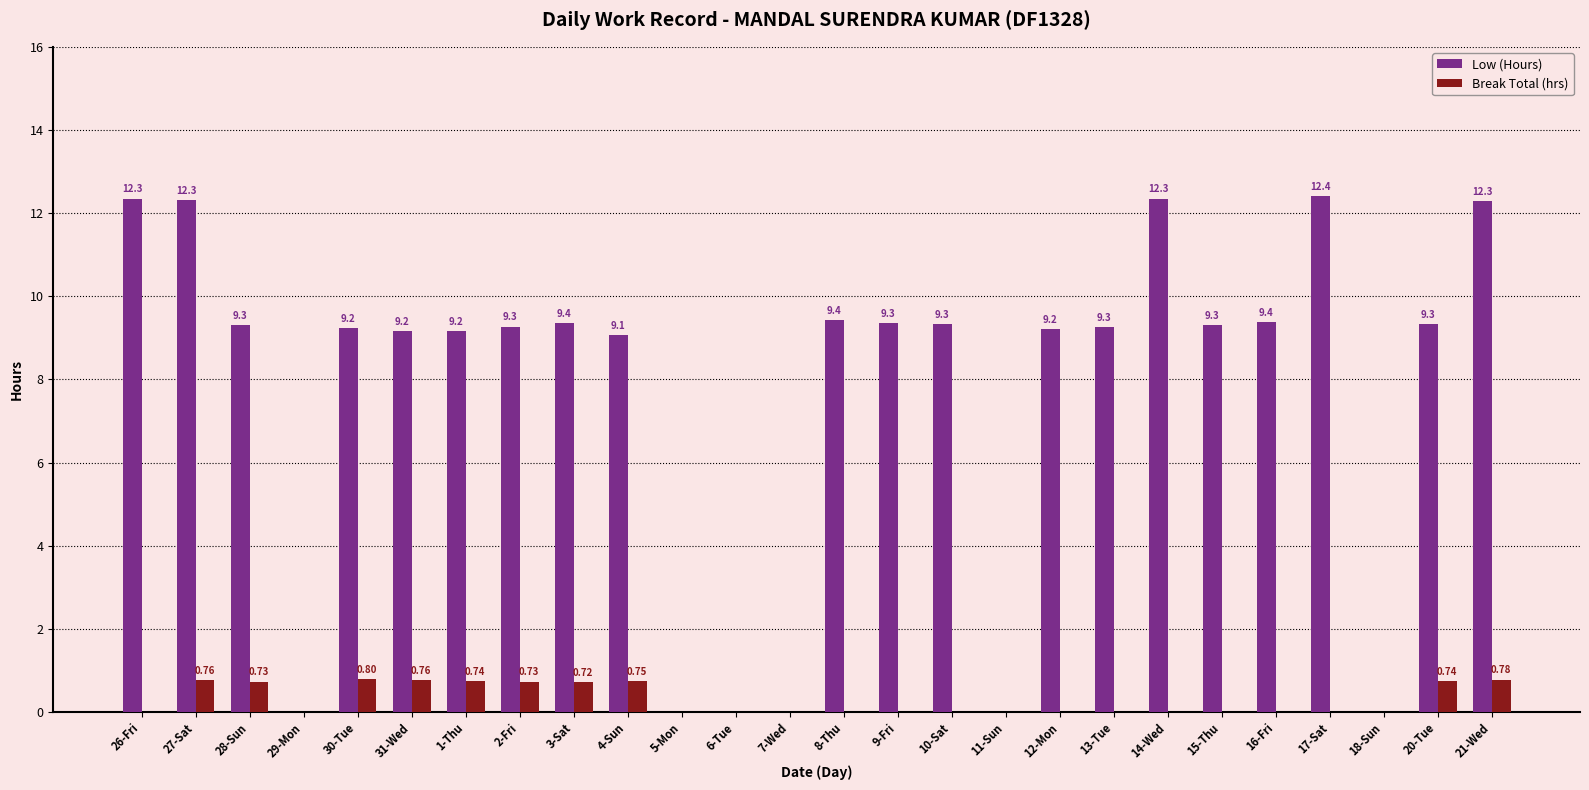

Is the value of Low (Hours) at 3-Sat greater than the value of Break Total (hrs) at 7-Wed?

Yes